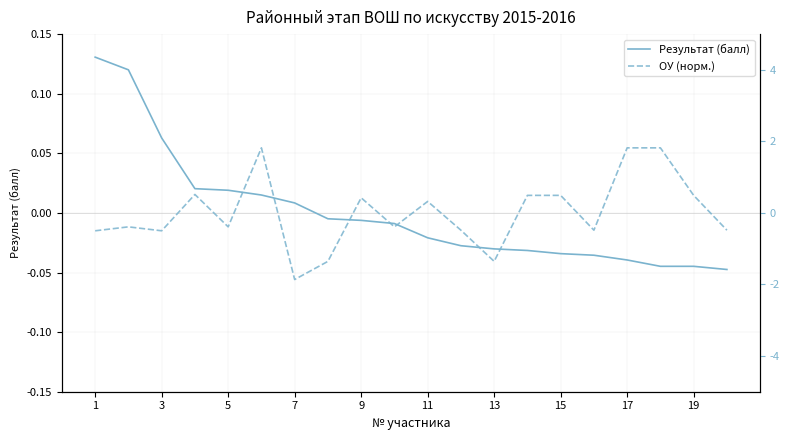

Is it true that Результат (балл) equals -0.0 at 9?

True